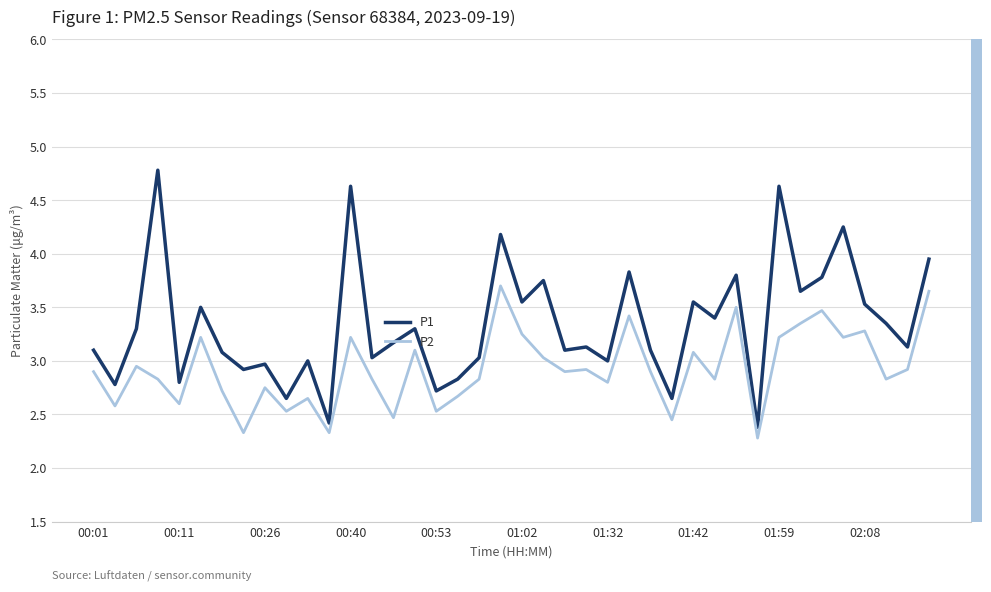

List the series in order of their peak value, highest first.

P1, P2